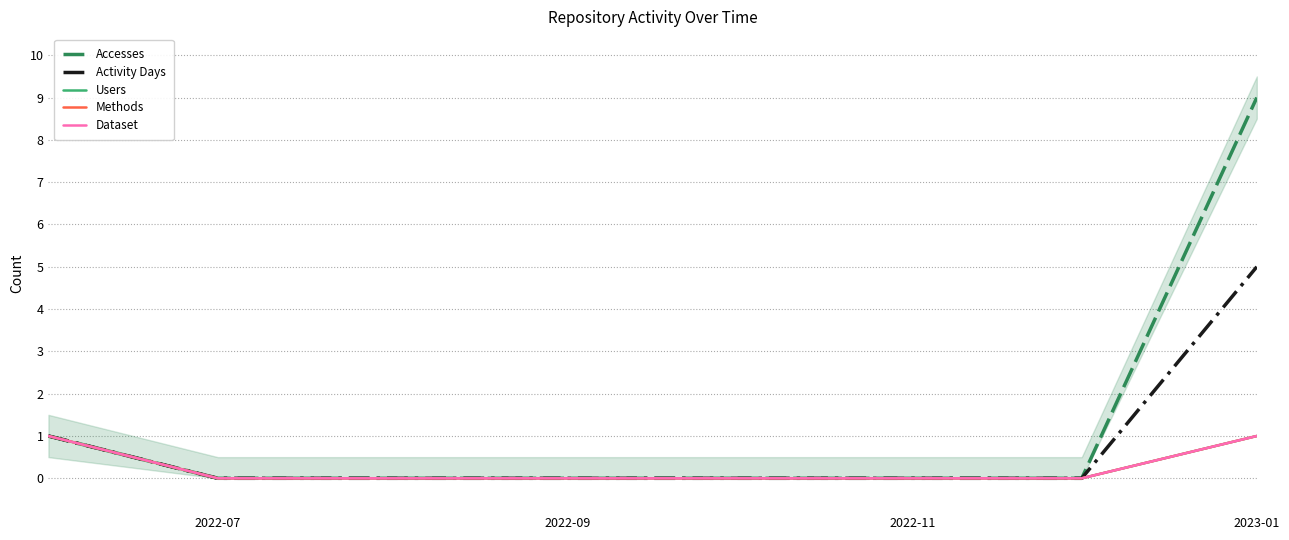

Rank the series at 2022-11 from lowest to highest value.

Accesses, Activity Days, Users, Methods, Dataset